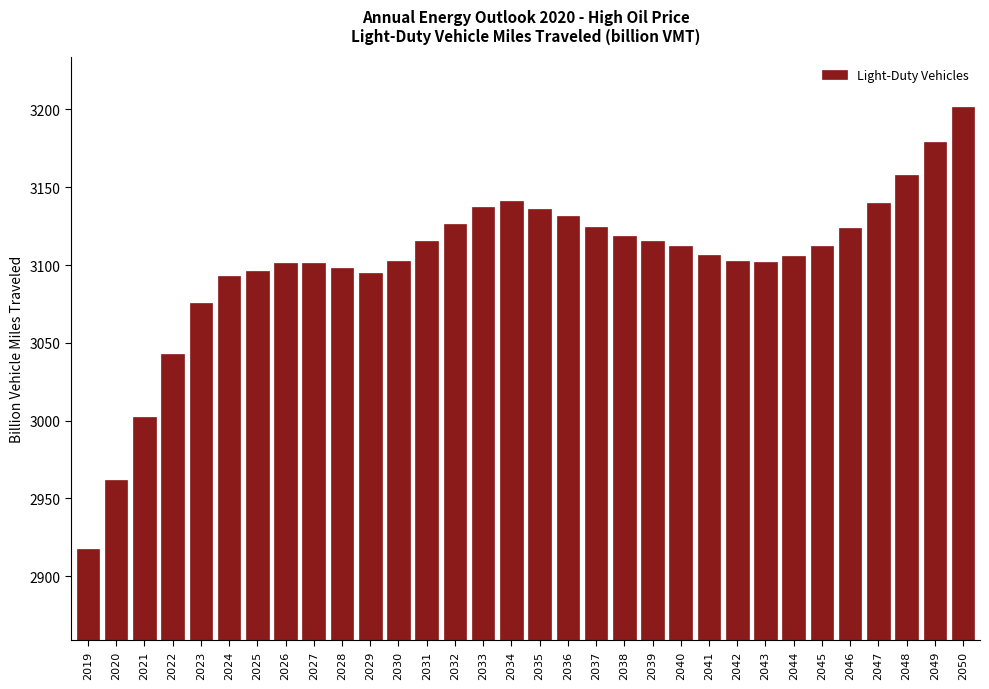

Which category has the lowest value across all series?

2019